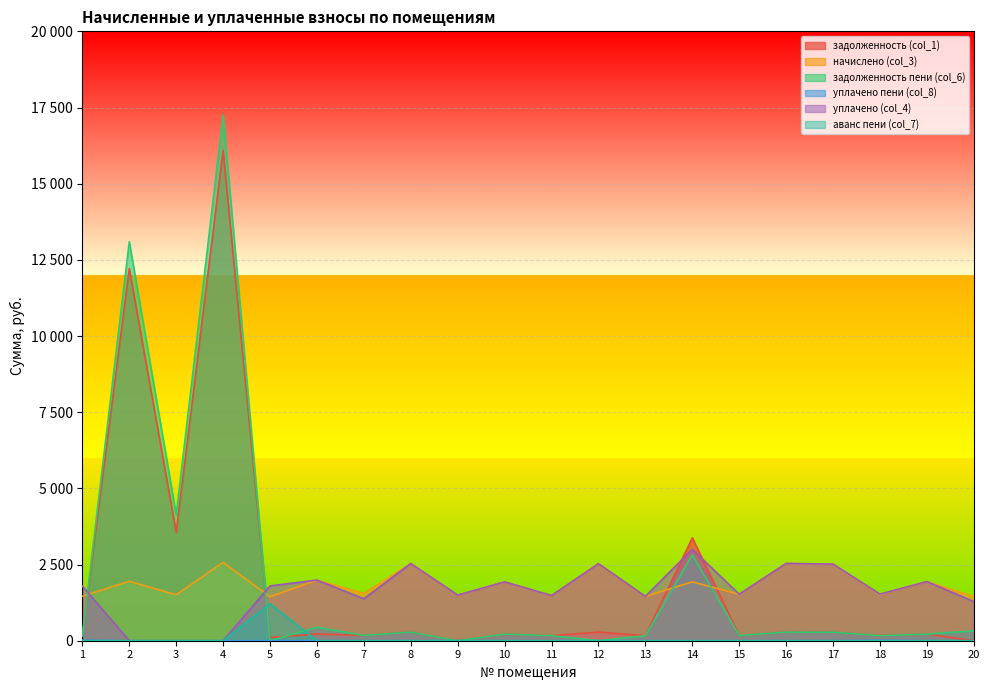

Is it true that задолженность (col_1) equals 282.0 at 16?

True